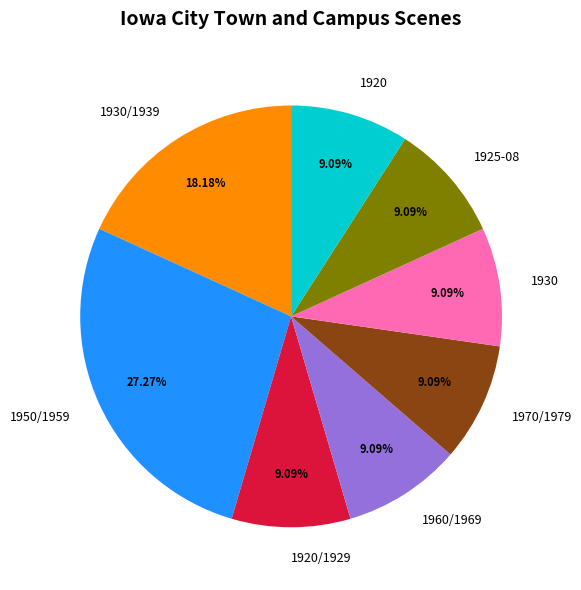

Count the number of slices in the pie.

8